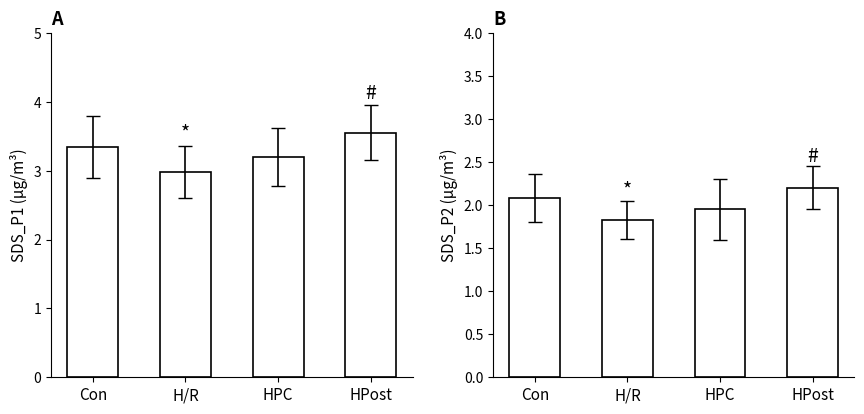

List the series in order of their overall mean, highest first.

SDS_P1, SDS_P2